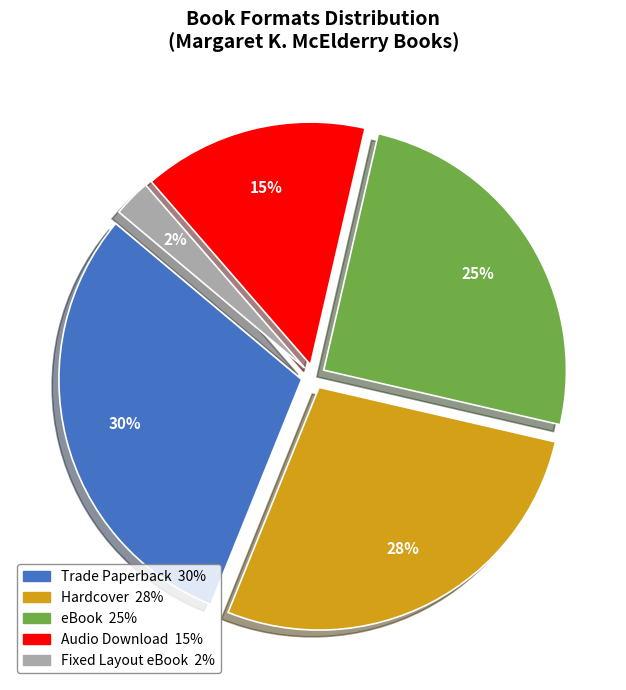

Is there any slice that represents more than half of the pie?

No